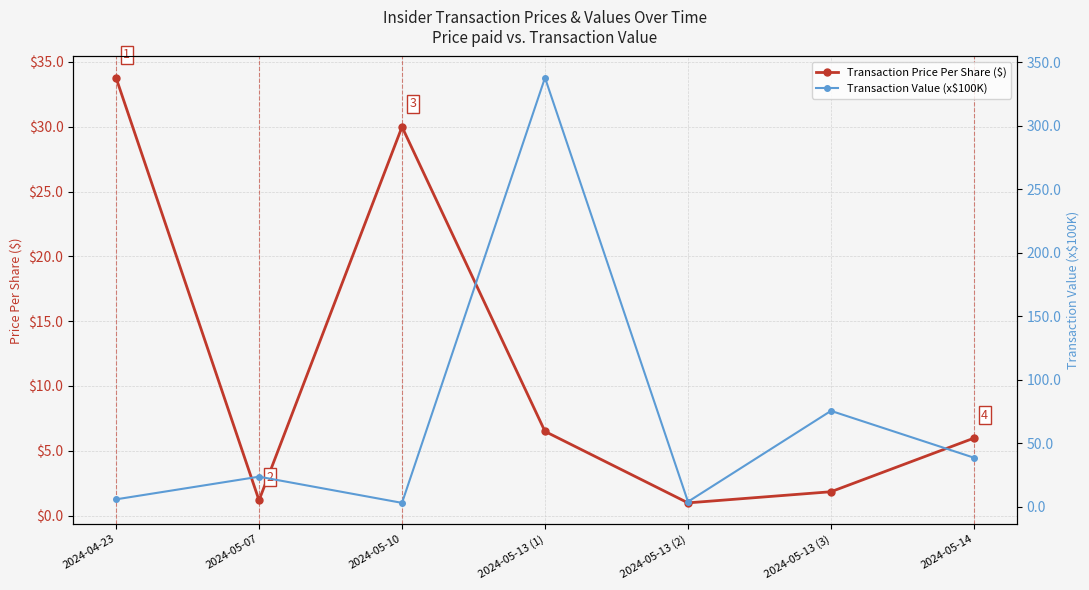

The Transaction Value (x$100K) series shows 9.9 at 2024-04-23. True or false?

False